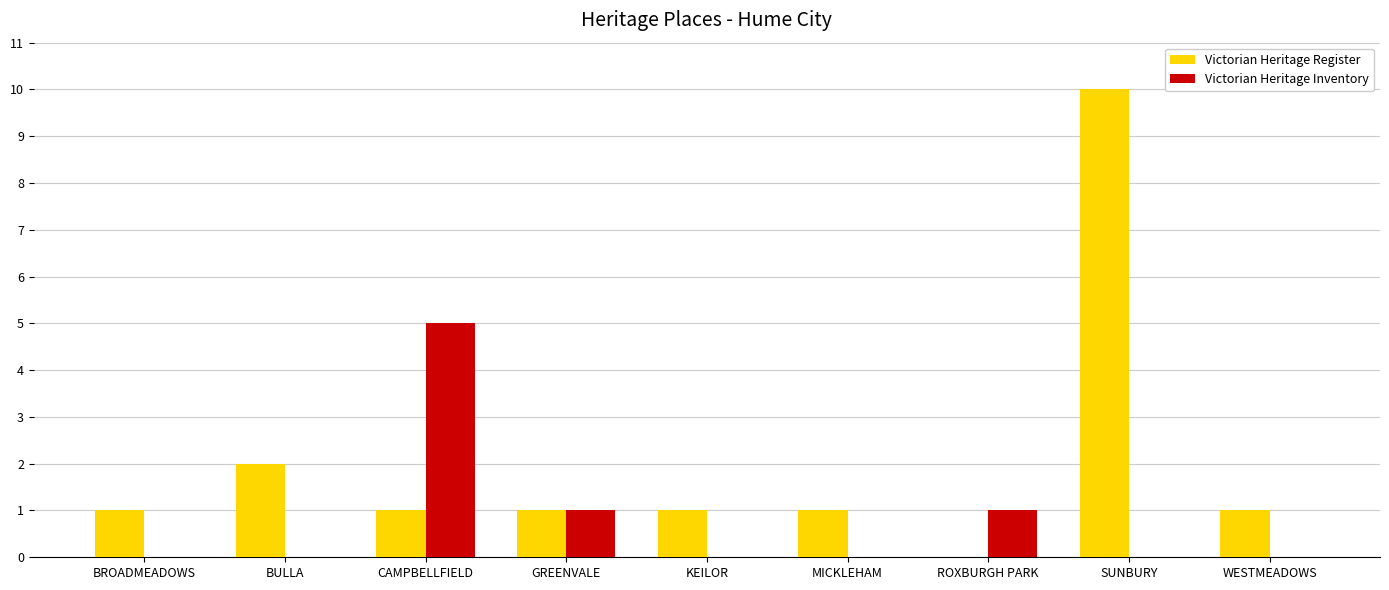

What is the sum of all Victorian Heritage Inventory values?

7